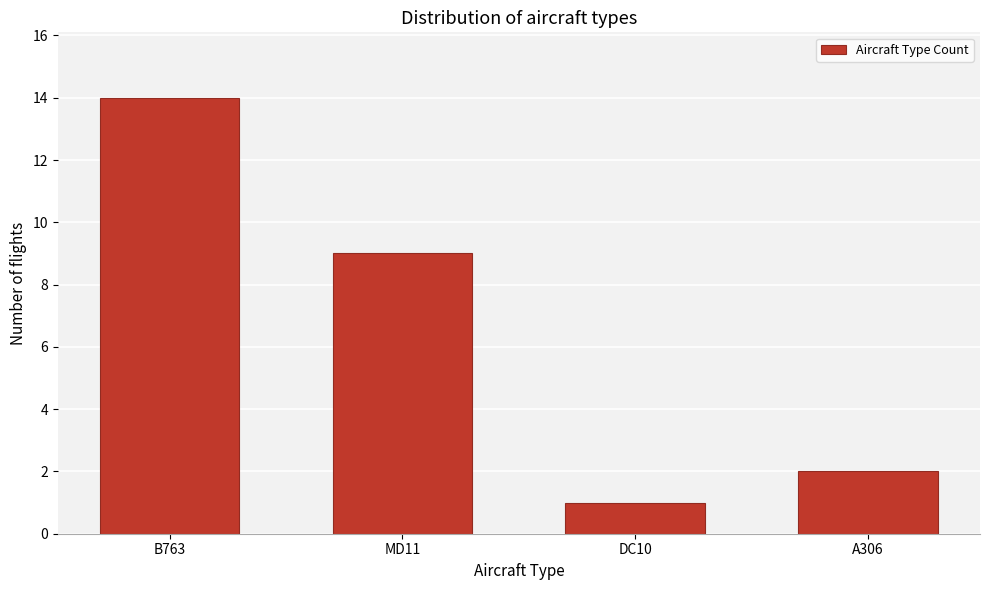

Reading left to right, what are all the values shown in this chart?

14	9	1	2